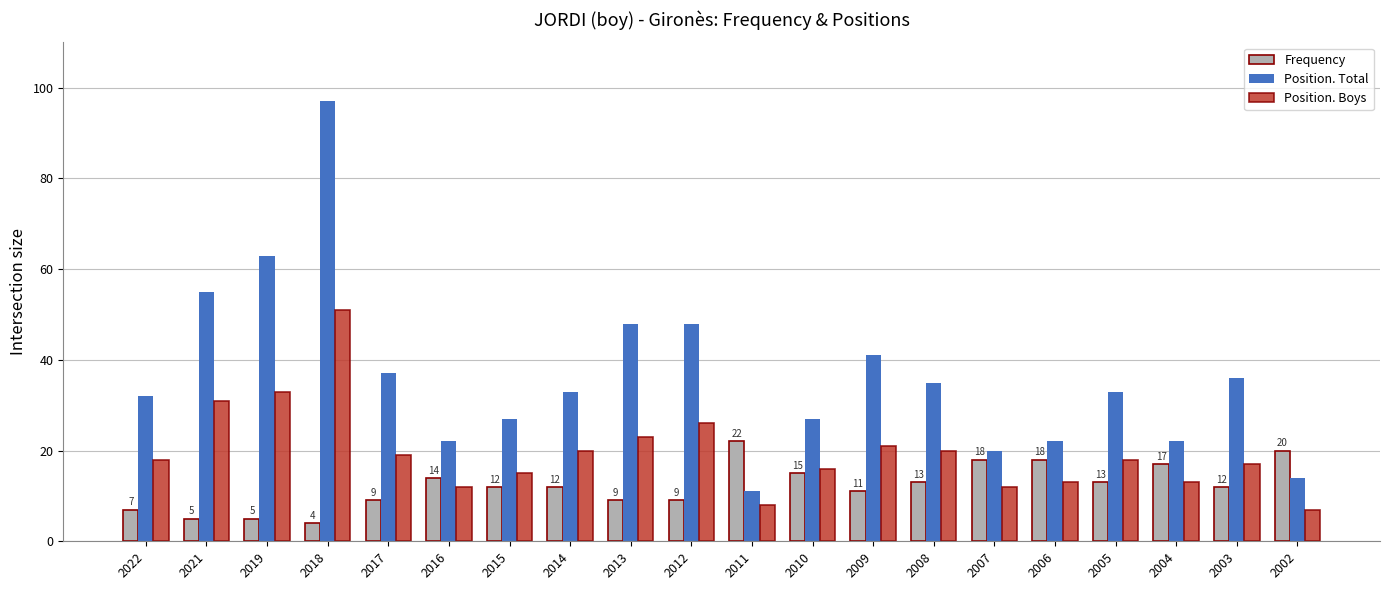

What is the greatest value displayed?

97